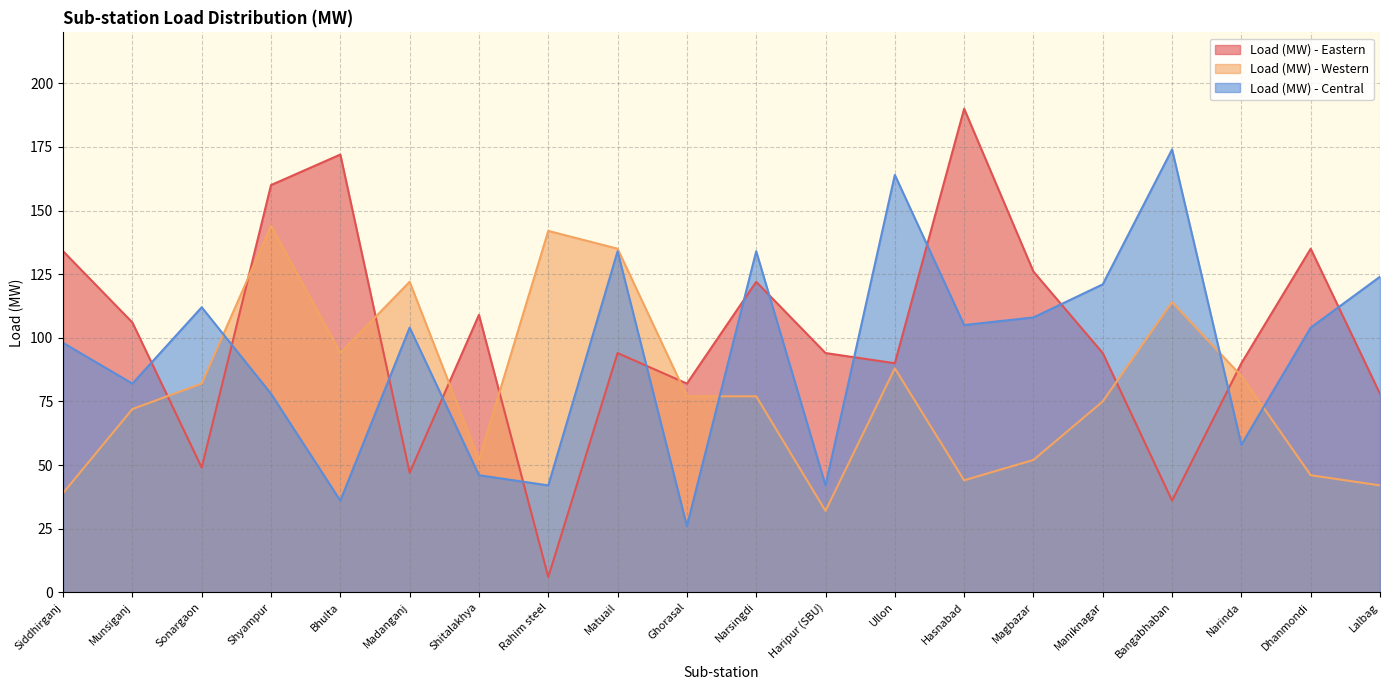

How many intersections are there between Load (MW) - Central and Load (MW) - Eastern?

13